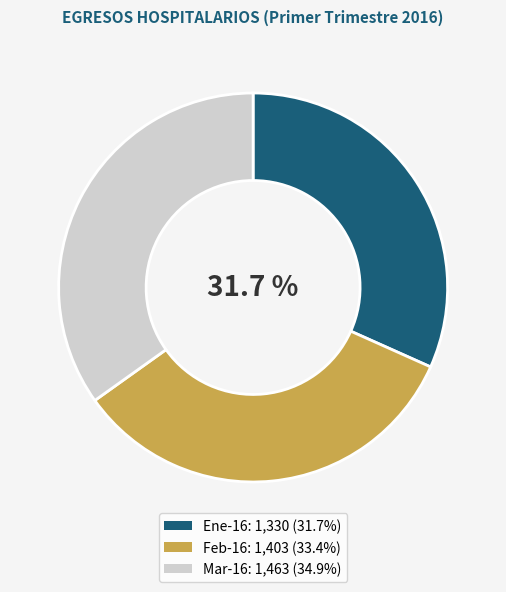

Rank the categories by value from highest to lowest.

Mar-16, Feb-16, Ene-16